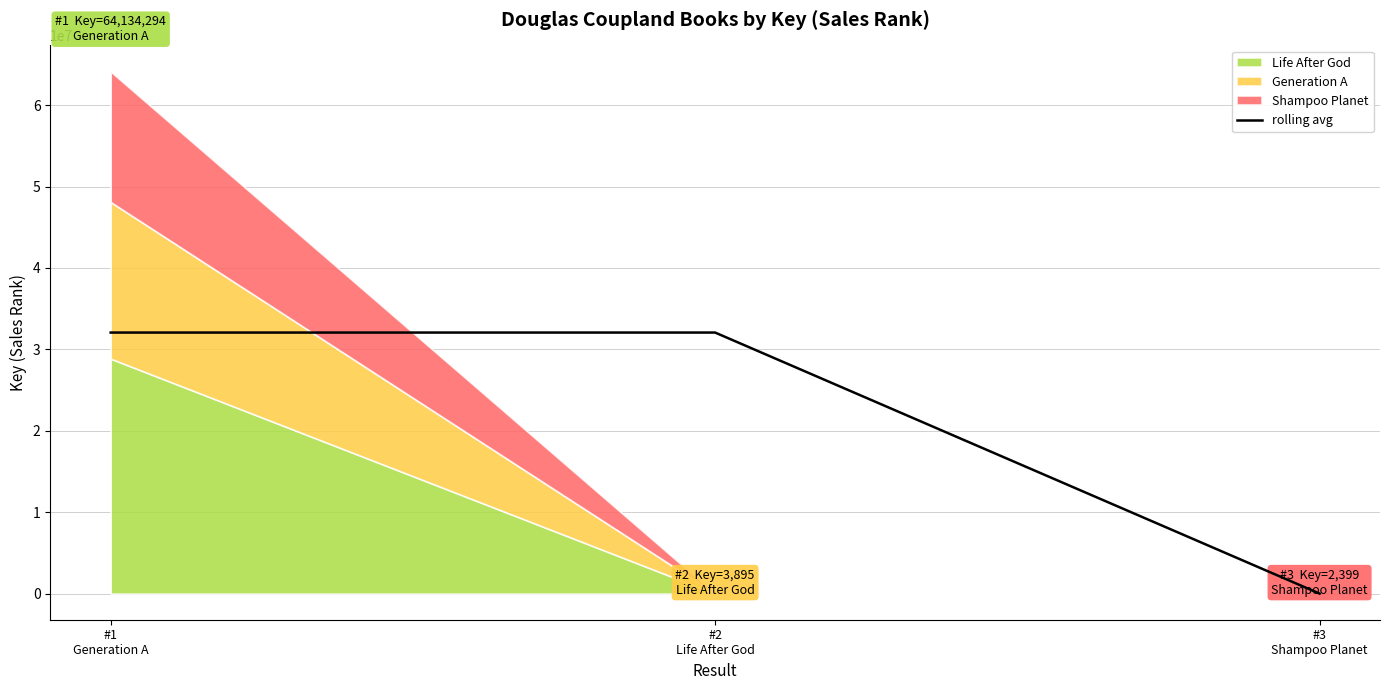

Reading left to right, list all the values displayed in this chart.

32067147.0	32069094.5	3147.0